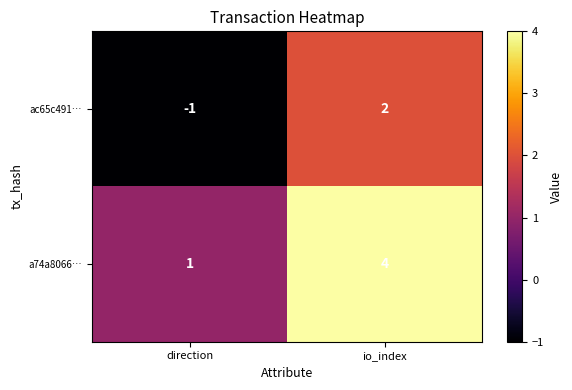

Reading right to left, extract all data points from this chart.

ac65c491…: io_index=2	direction=-1
a74a8066…: io_index=4	direction=1